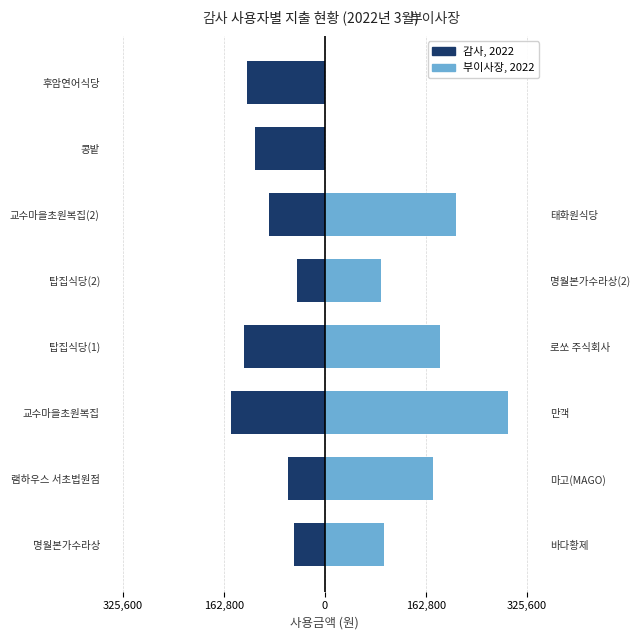

How many groups of bars are there?

8